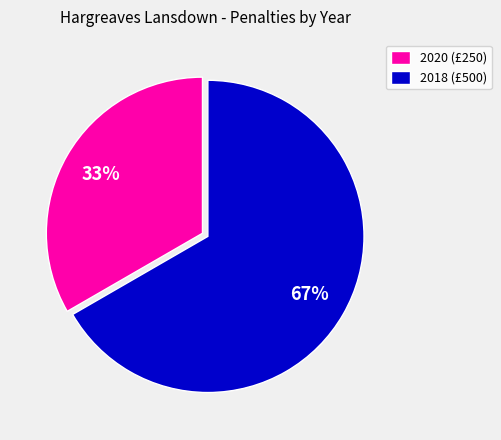

Rank the categories by value from lowest to highest.

2020 (£250), 2018 (£500)